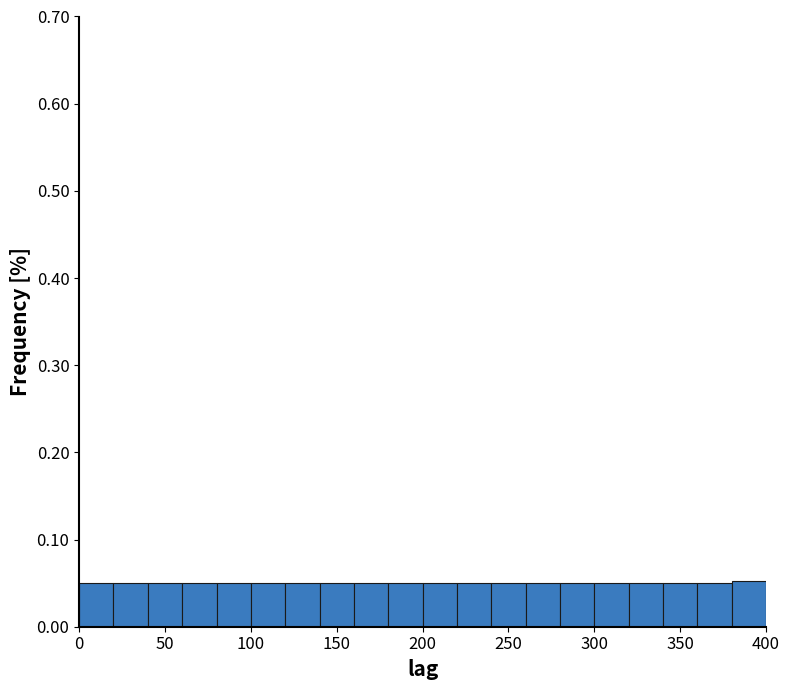

Reading left to right, list every bar in this chart as the range it spans on the x-axis followed by its height. The values are not printed on the chart, so give them approximately, as read against the axis.

0 to 20: 0.05
20 to 40: 0.05
40 to 60: 0.05
60 to 80: 0.05
80 to 100: 0.05
100 to 120: 0.05
120 to 140: 0.05
140 to 160: 0.05
160 to 180: 0.05
180 to 200: 0.05
200 to 220: 0.05
220 to 240: 0.05
240 to 260: 0.05
260 to 280: 0.05
280 to 300: 0.05
300 to 320: 0.05
320 to 340: 0.05
340 to 360: 0.05
360 to 380: 0.05
380 to 400: 0.05